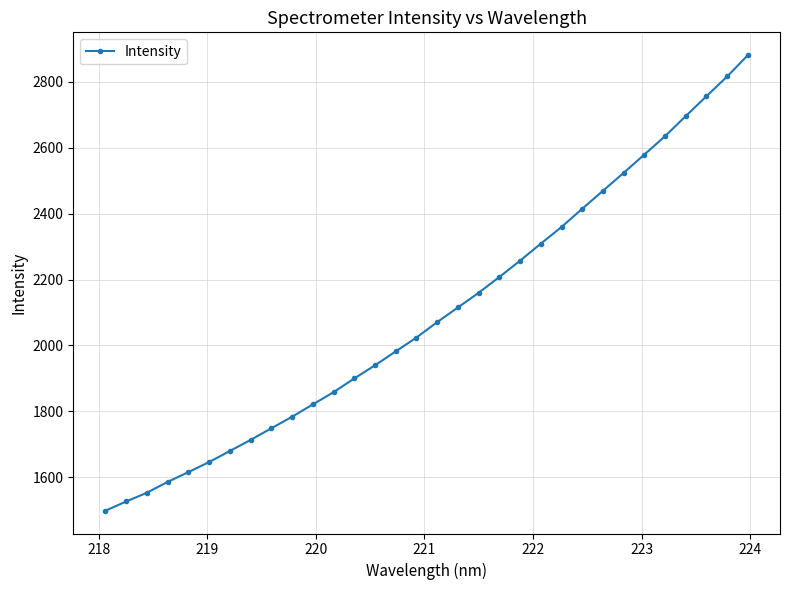

What is the minimum value shown in the chart?

1498.0